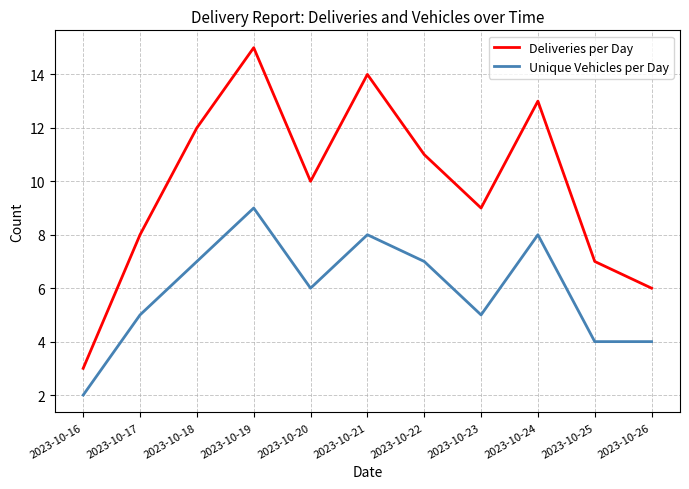

What is the sum of the Deliveries per Day values at 2023-10-25 and 2023-10-21?

21